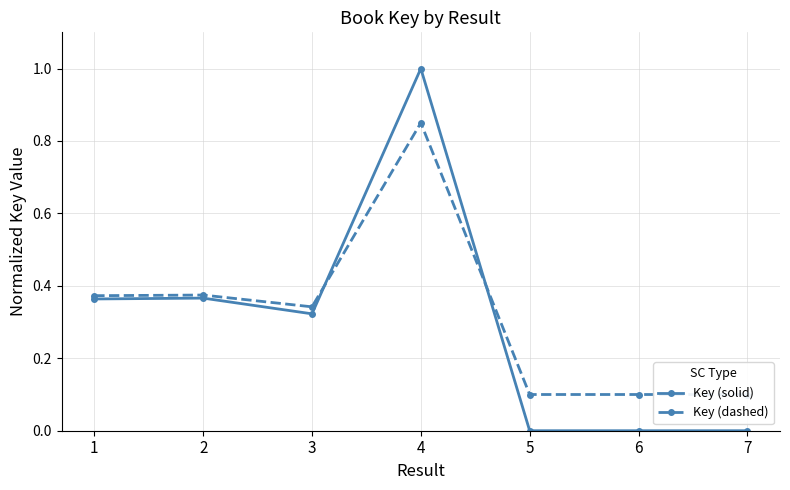

What is the highest value of the Key (solid) series?

1.0